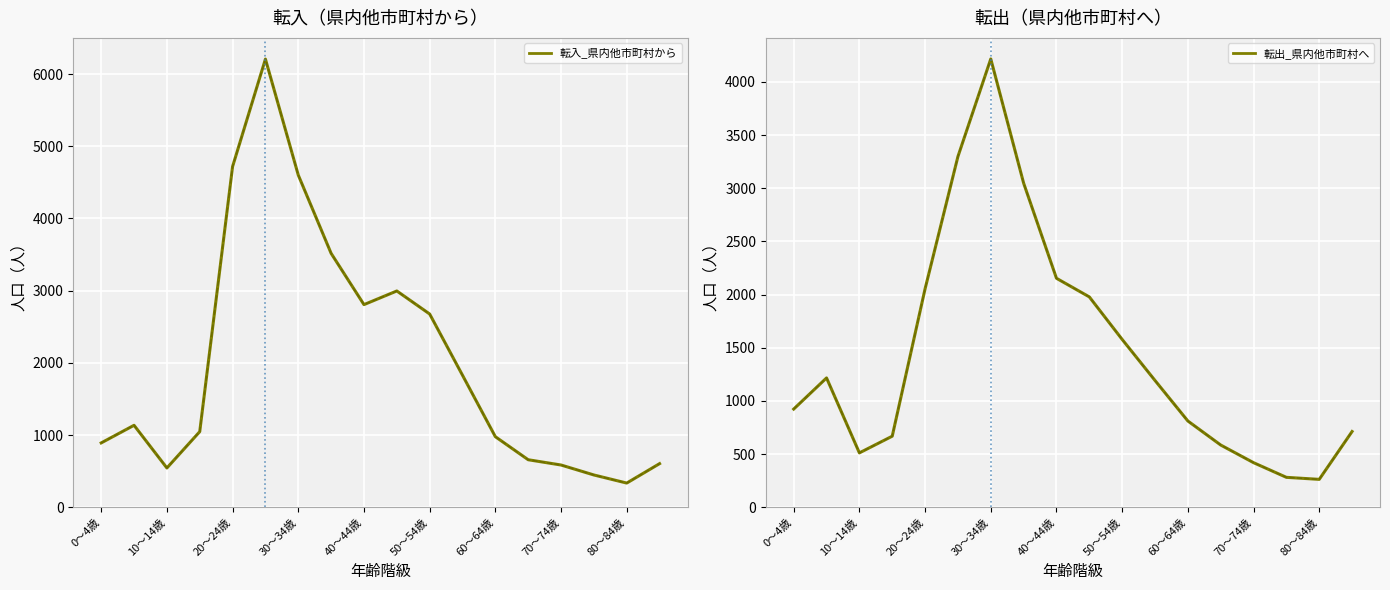

Which series has the largest range (max minus min)?

転入_県内他市町村から